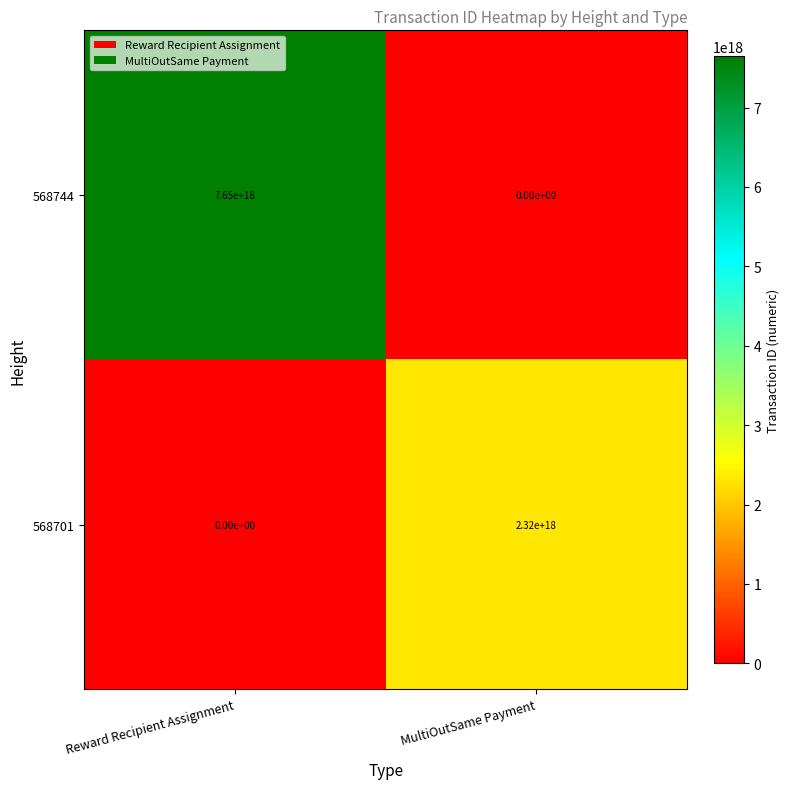

The value of 568701 at MultiOutSame Payment is 2320000000000000000. True or false?

True